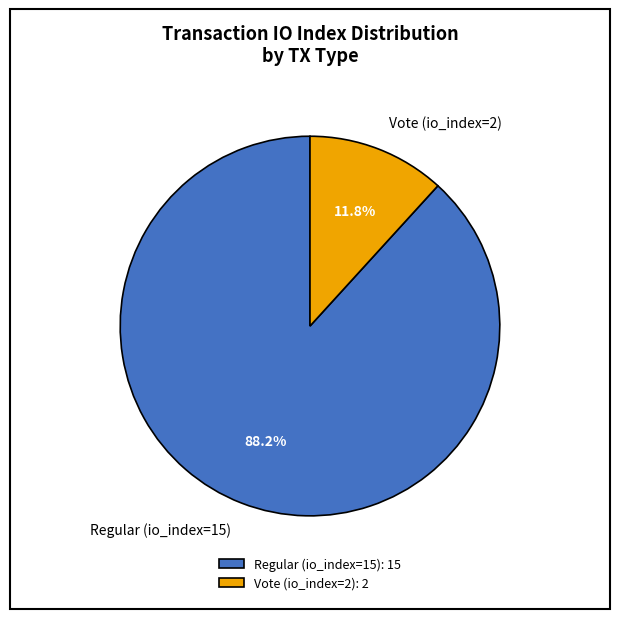

To the nearest percent, what percentage of the pie is Regular (io_index=15)?

88%